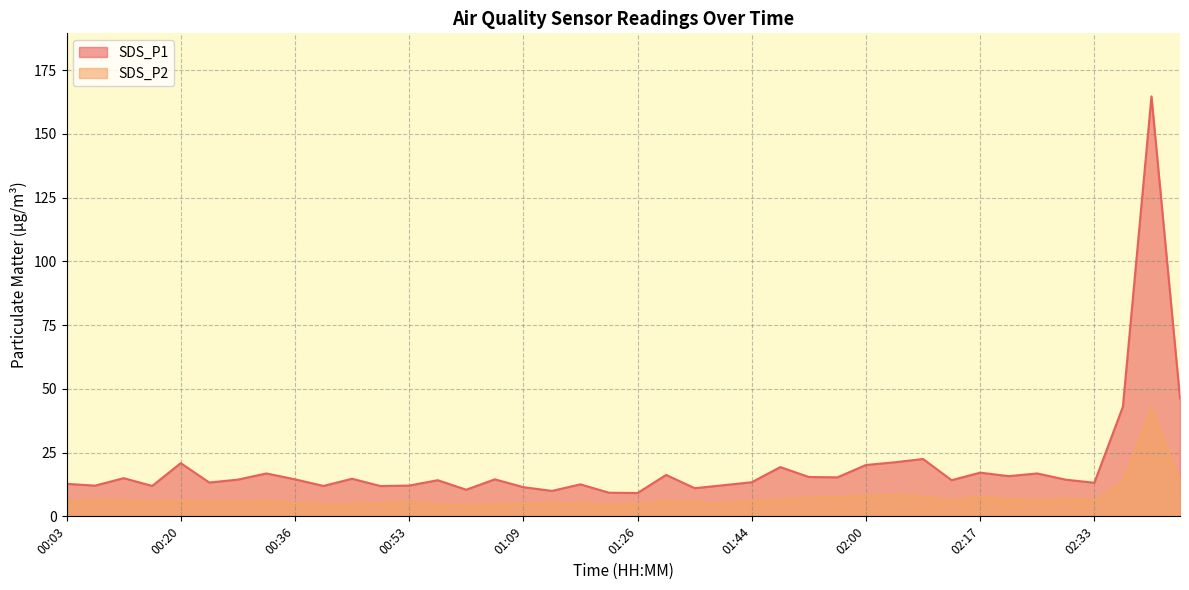

What is the total value across all series at 01:21?

13.8